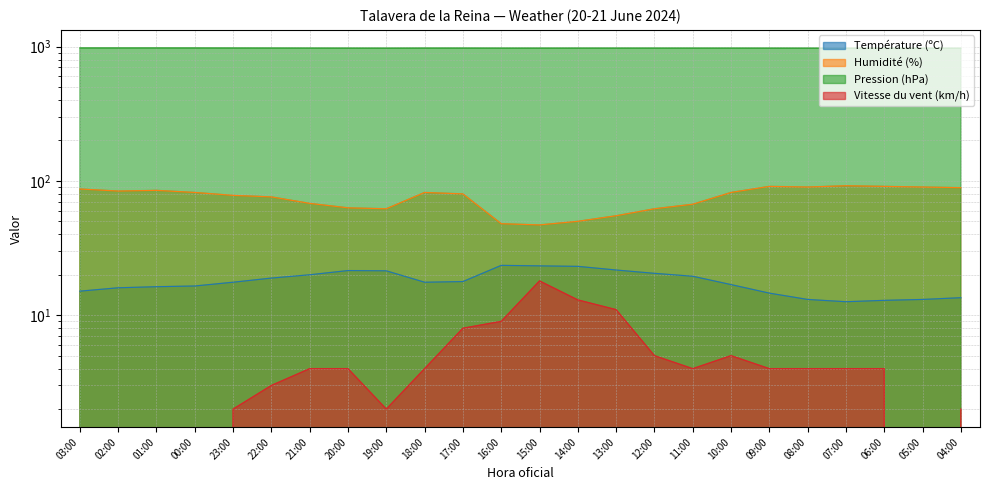

Which series changed the most between 21:00 and 07:00?

Humidité (%)